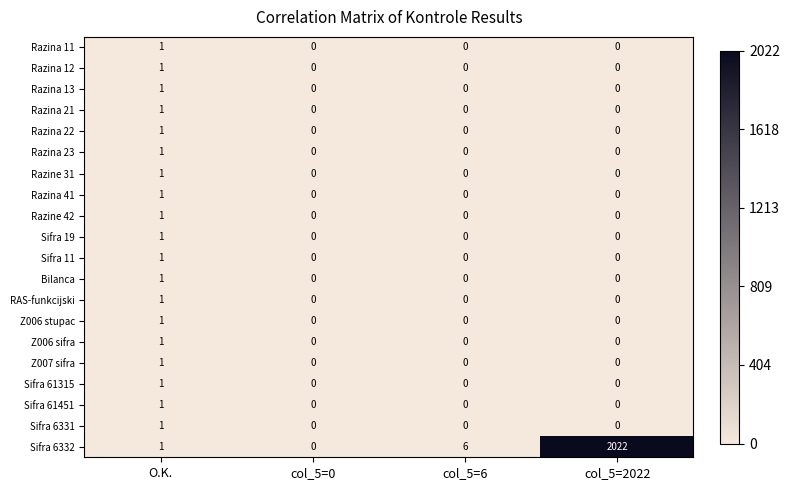

Which category has the highest value across all series?

col_5=2022